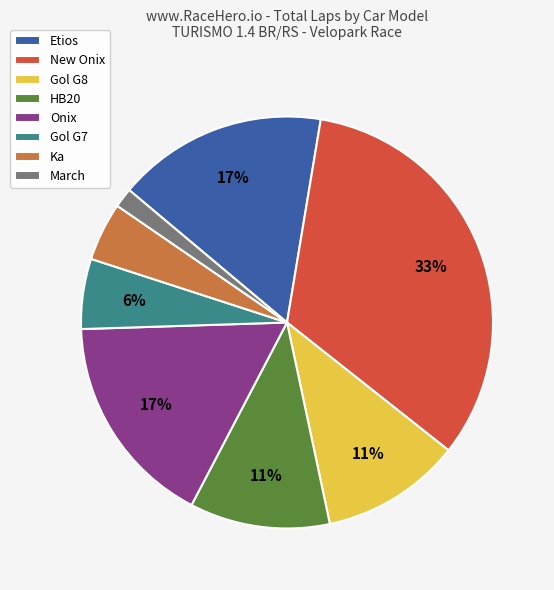

Which slice is the largest?

New Onix